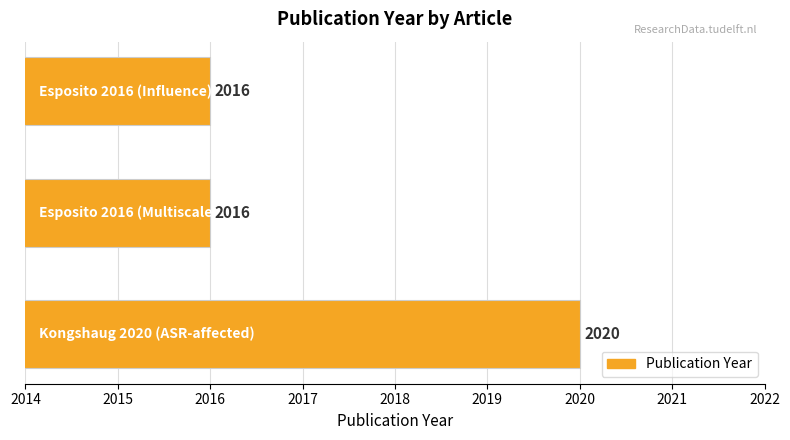

What is the smallest value displayed?

2016